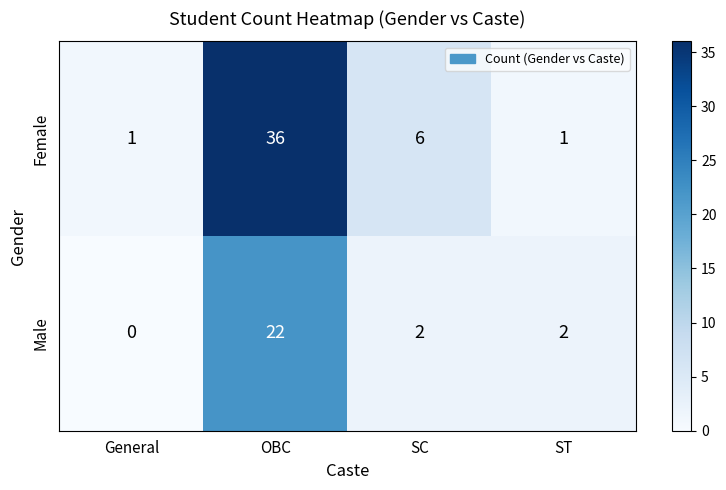

Where is Female nearest to the value 18?

SC